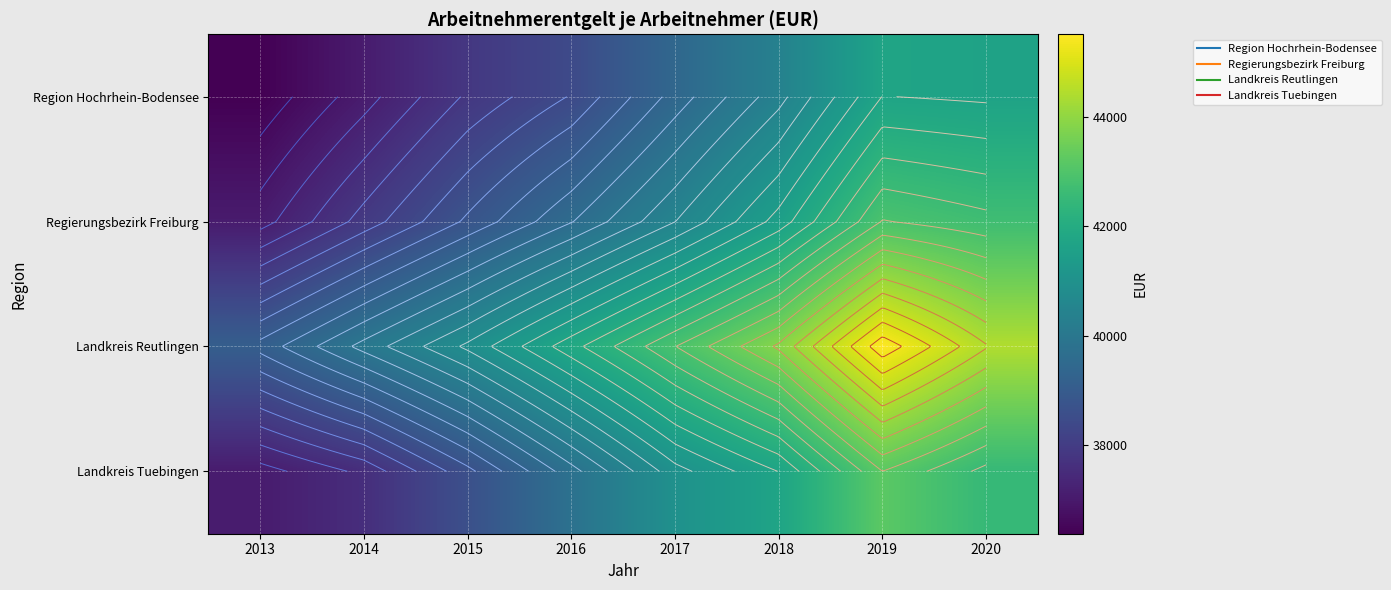

The Landkreis Tuebingen series shows 62673 at 2016. True or false?

False